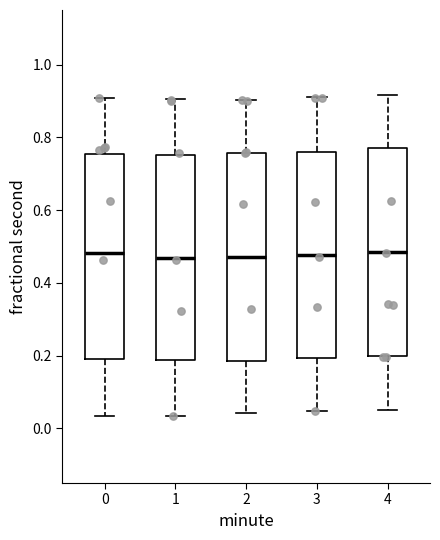

Where does the lower whisker of the box at x = 1 end on the y-axis? The values are not printed on the chart, so give them approximately, as read against the axis.

0.04